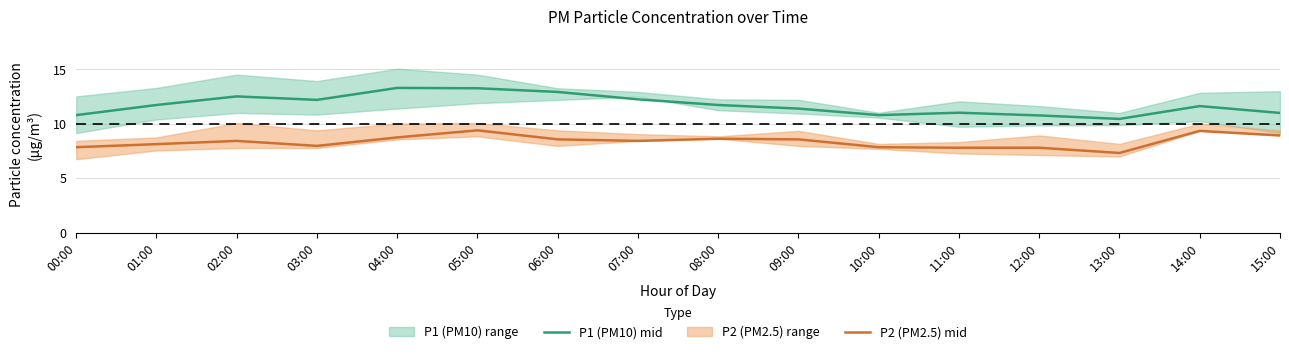

What is the label of the 10th point from the right?

06:00